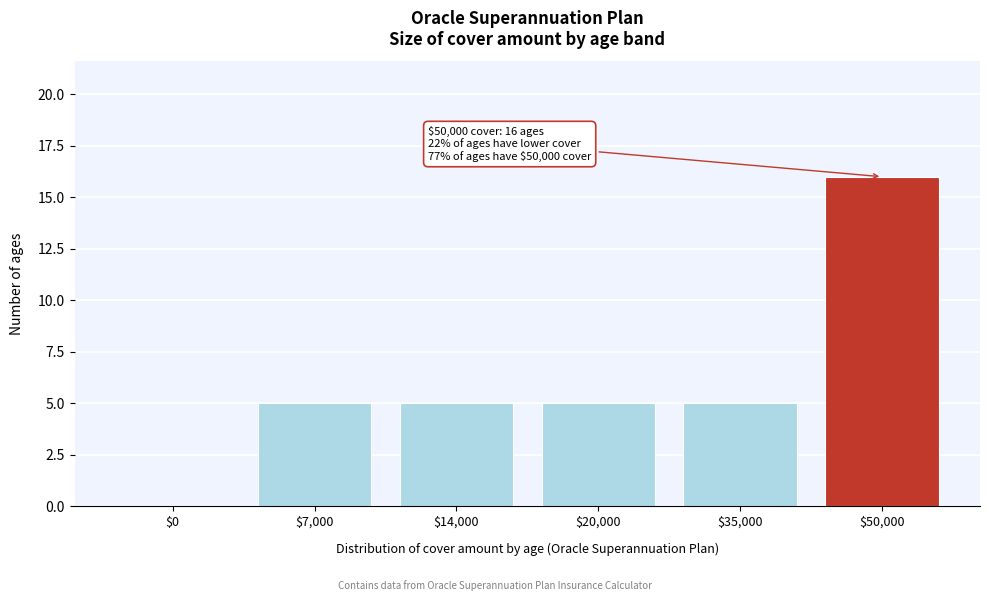

The chart shows a value of 8 at $35,000. True or false?

False